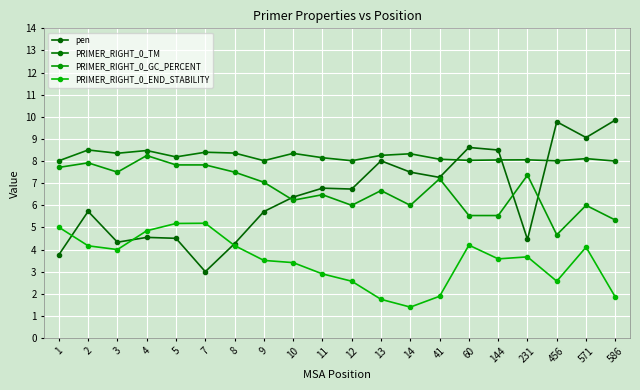

In PRIMER_RIGHT_0_GC_PERCENT, how many points are higher than both neighbors (excluding endpoints)?

7